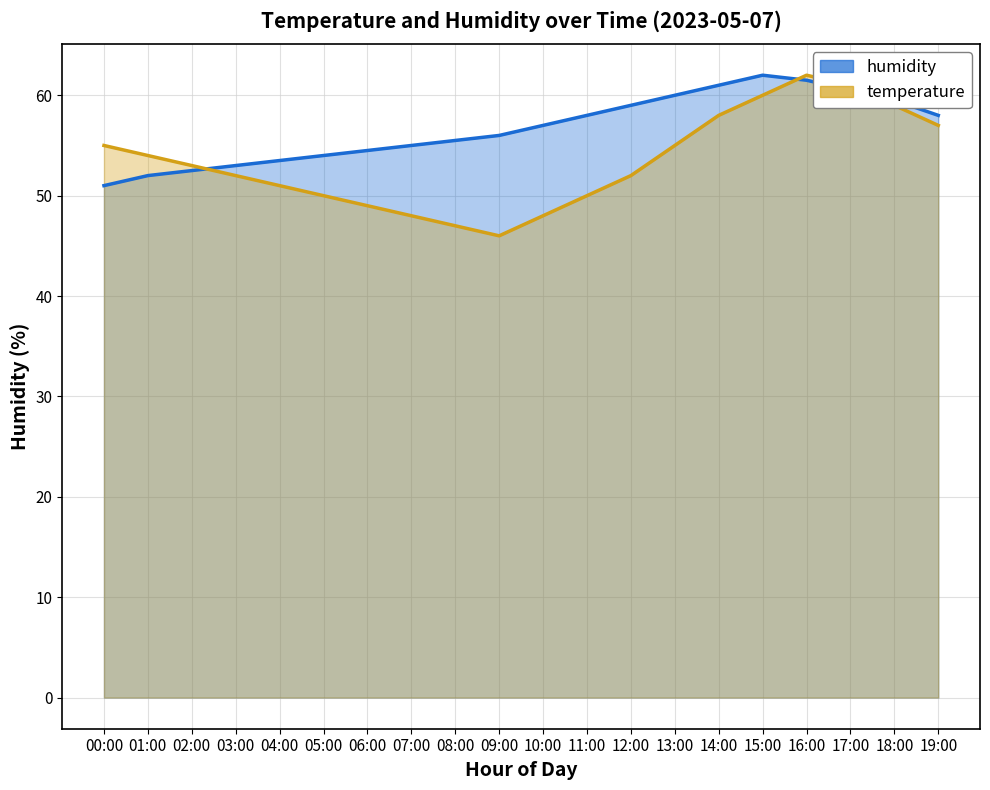

What is the label of the 12th point from the right?

08:00